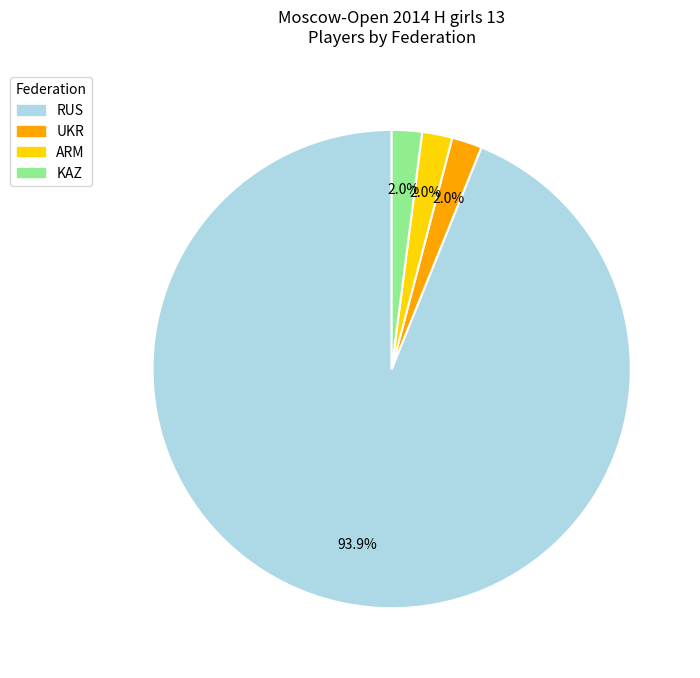

What portion of the pie excludes KAZ?

98.0%